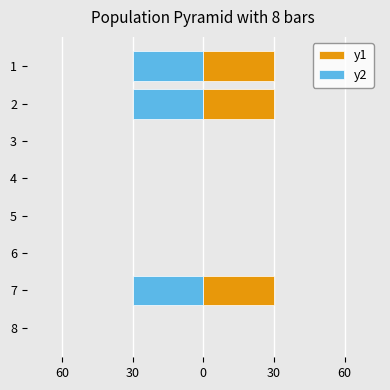

At how many categories does at least one series exceed 0?

3